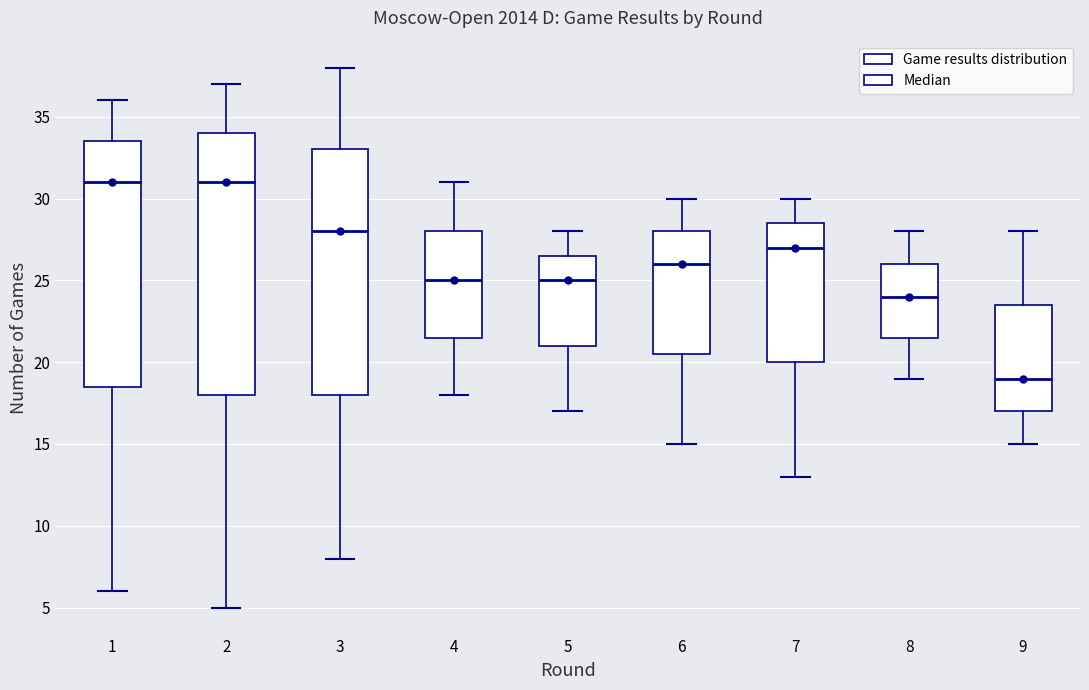

Reading left to right, transcribe this box plot: for each box, give where its median line is, the range the box spans, and where its two whiskers end, as read against the y-axis. The values are not printed on the chart, so give them approximately, as read against the axis.

1: median 31.0, box 18.5 to 33.5, whiskers 6.0 to 36.0
2: median 31.0, box 18.0 to 34.0, whiskers 5.0 to 37.0
3: median 28.0, box 18.0 to 33.0, whiskers 8.0 to 38.0
4: median 25.0, box 21.5 to 28.0, whiskers 18.0 to 31.0
5: median 25.0, box 21.0 to 26.5, whiskers 17.0 to 28.0
6: median 26.0, box 20.5 to 28.0, whiskers 15.0 to 30.0
7: median 27.0, box 20.0 to 28.5, whiskers 13.0 to 30.0
8: median 24.0, box 21.5 to 26.0, whiskers 19.0 to 28.0
9: median 19.0, box 17.0 to 23.5, whiskers 15.0 to 28.0